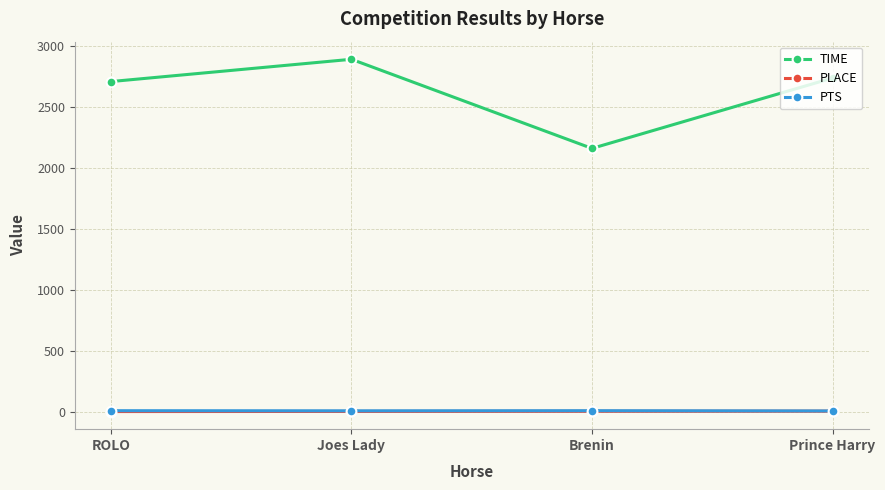

Count the number of categories in the chart.

4